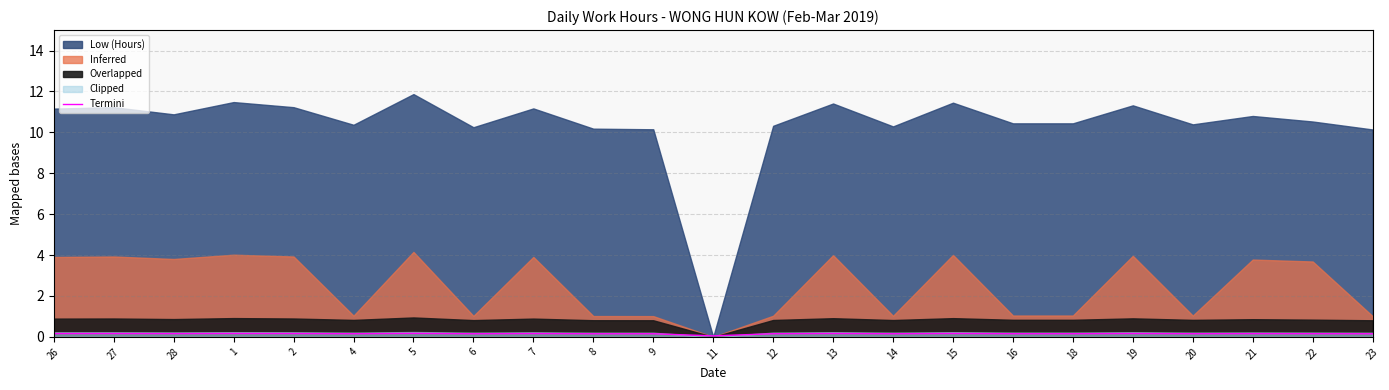

True or false: the data shows 0.1 at 27.

False